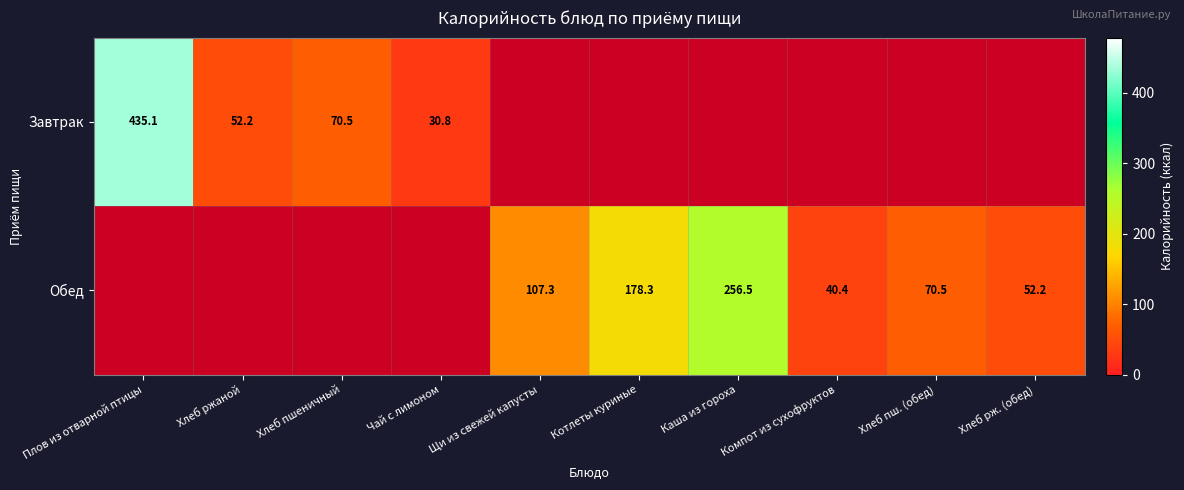

How many positive values does the Завтрак series have?

4